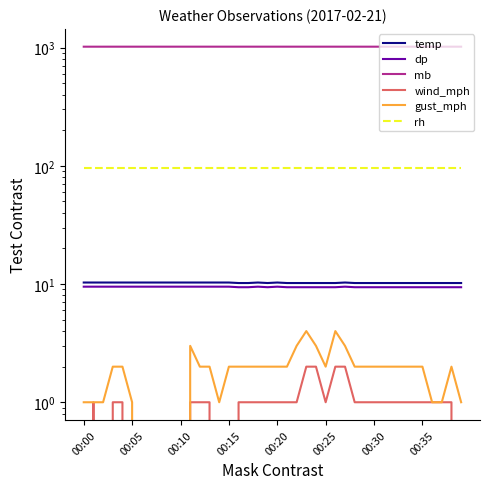

Which label corresponds to the largest value in the chart?

00:35